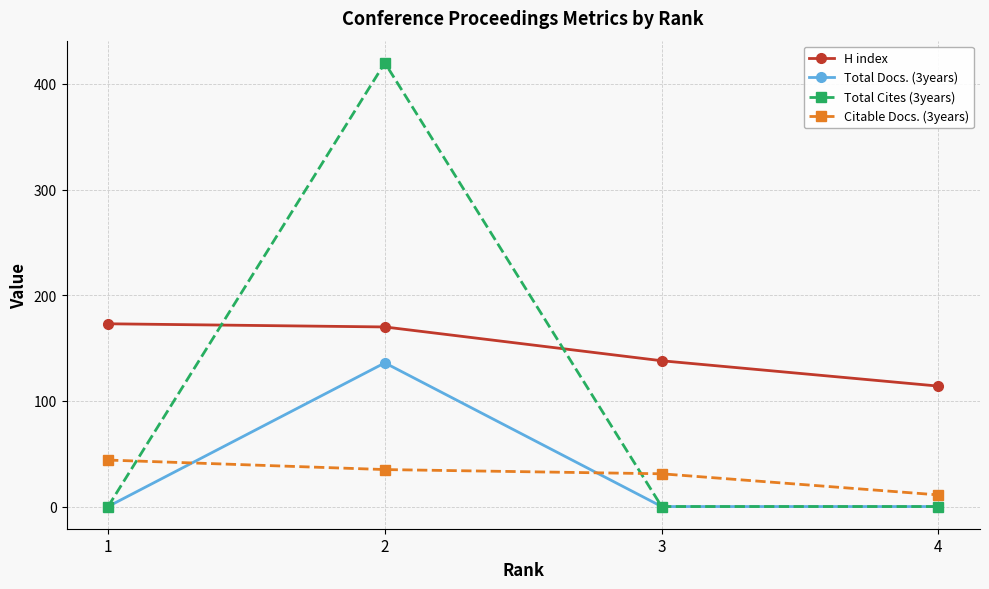

Does the chart display data point markers on the line(s)?

Yes